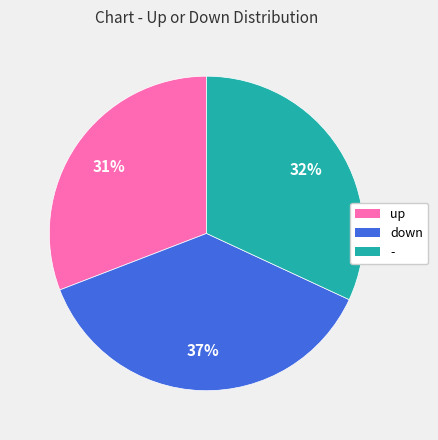

True or false: down accounts for 49% of the total.

False